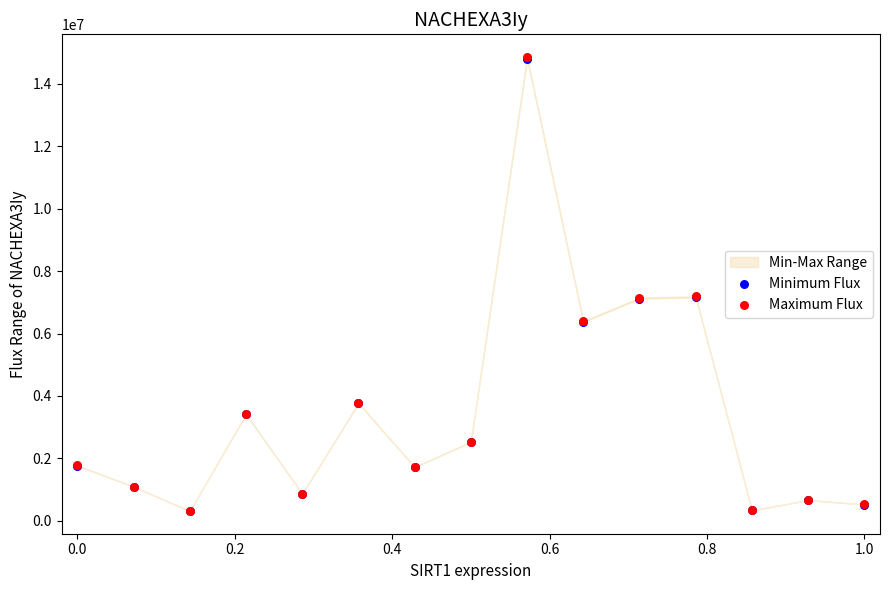

Which series has the widest spread of Y values?

Maximum Flux